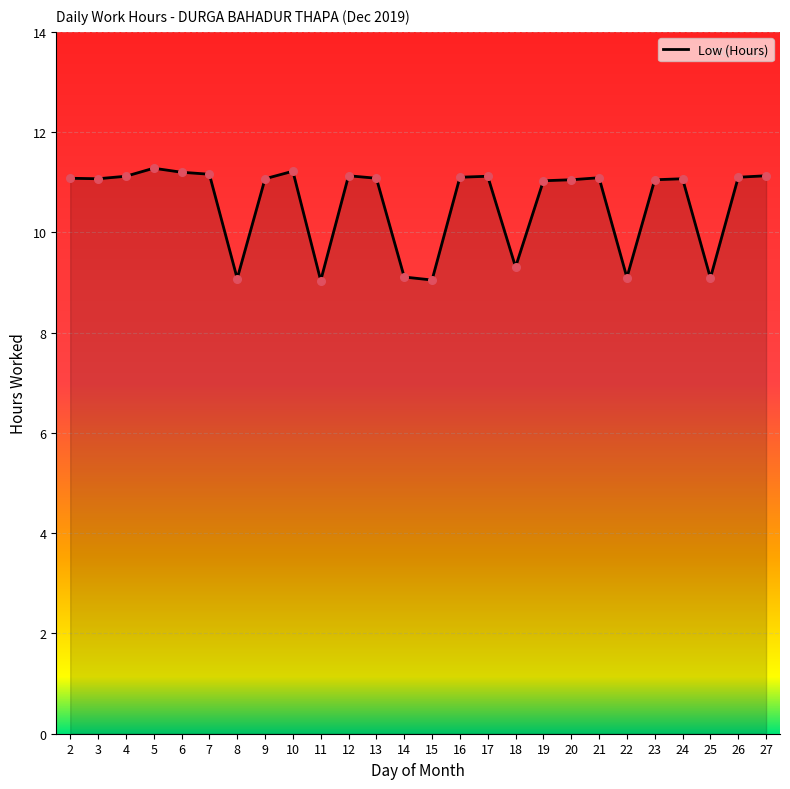

What is the change in value from 11 to 26?

+2.1